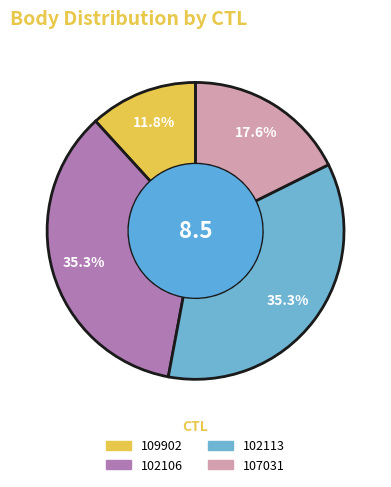

To the nearest percent, what is the average slice percentage?

25%